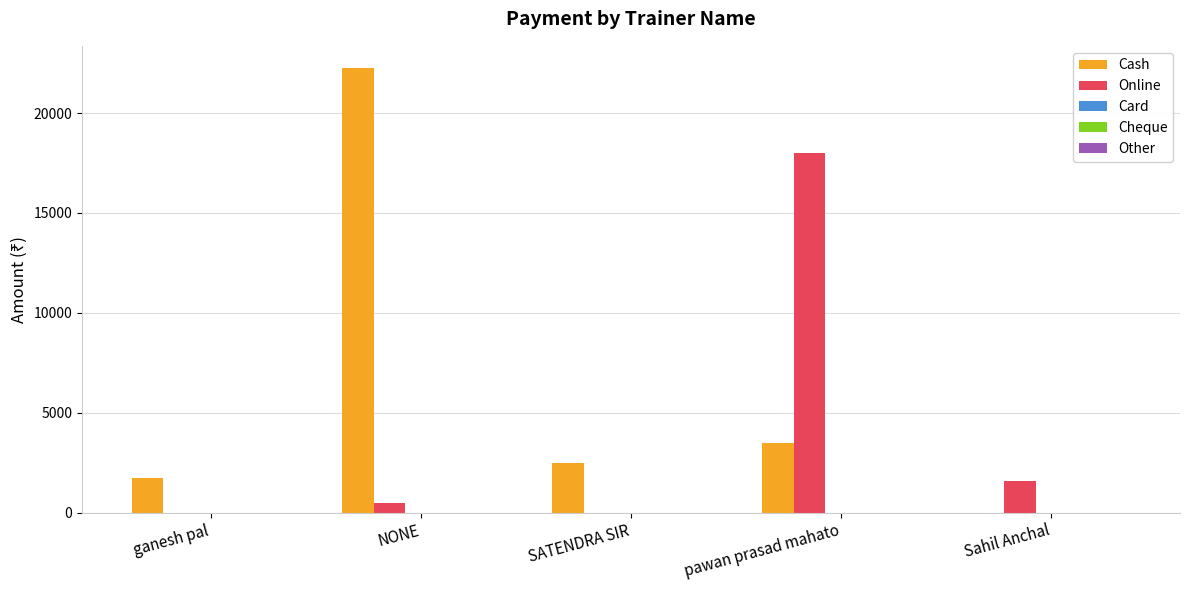

At which label is Cash closest to 11125?

pawan prasad mahato